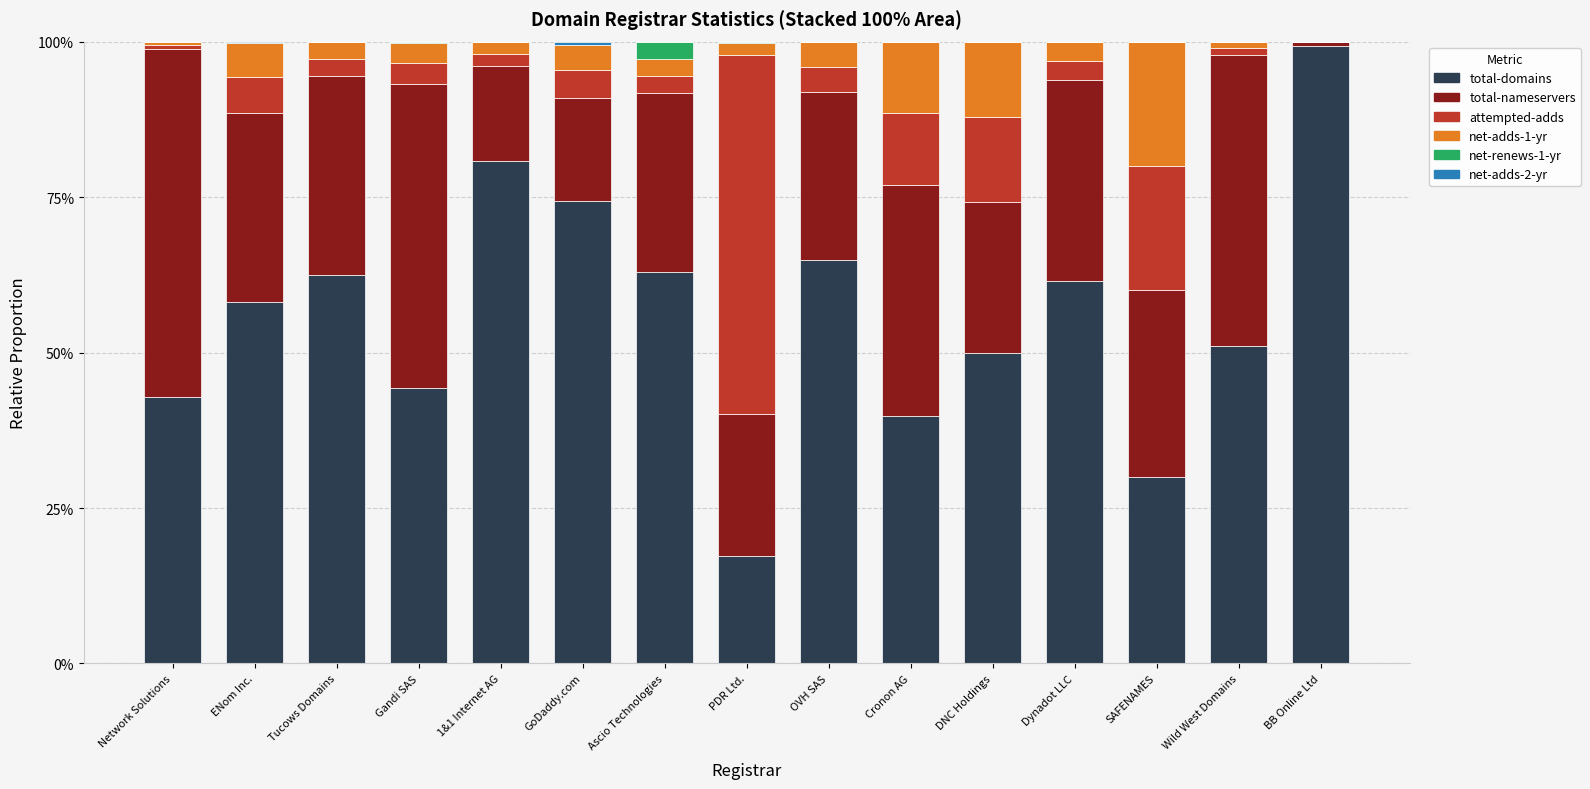

What is the total value across all series at Cronon AG?

100.0